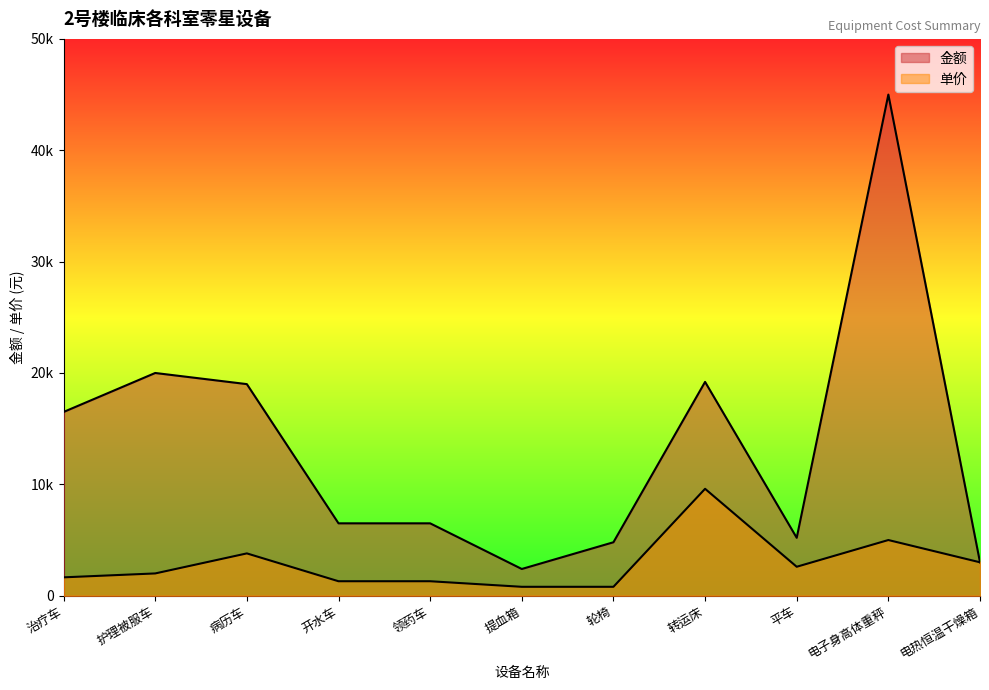

What is the sum of all 金额 values?

148100